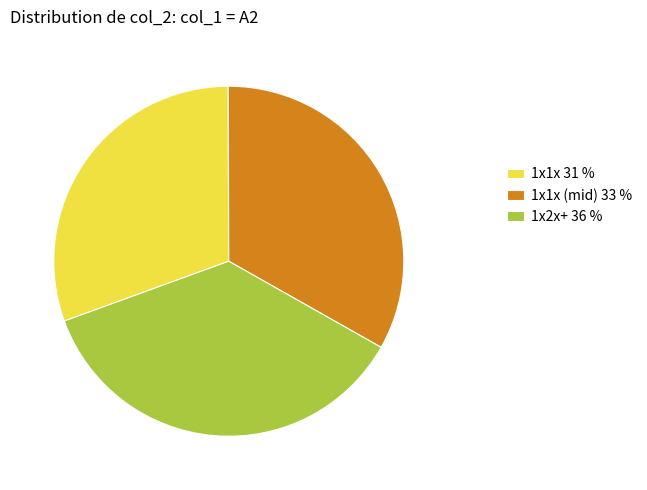

Count the number of slices in the pie.

3